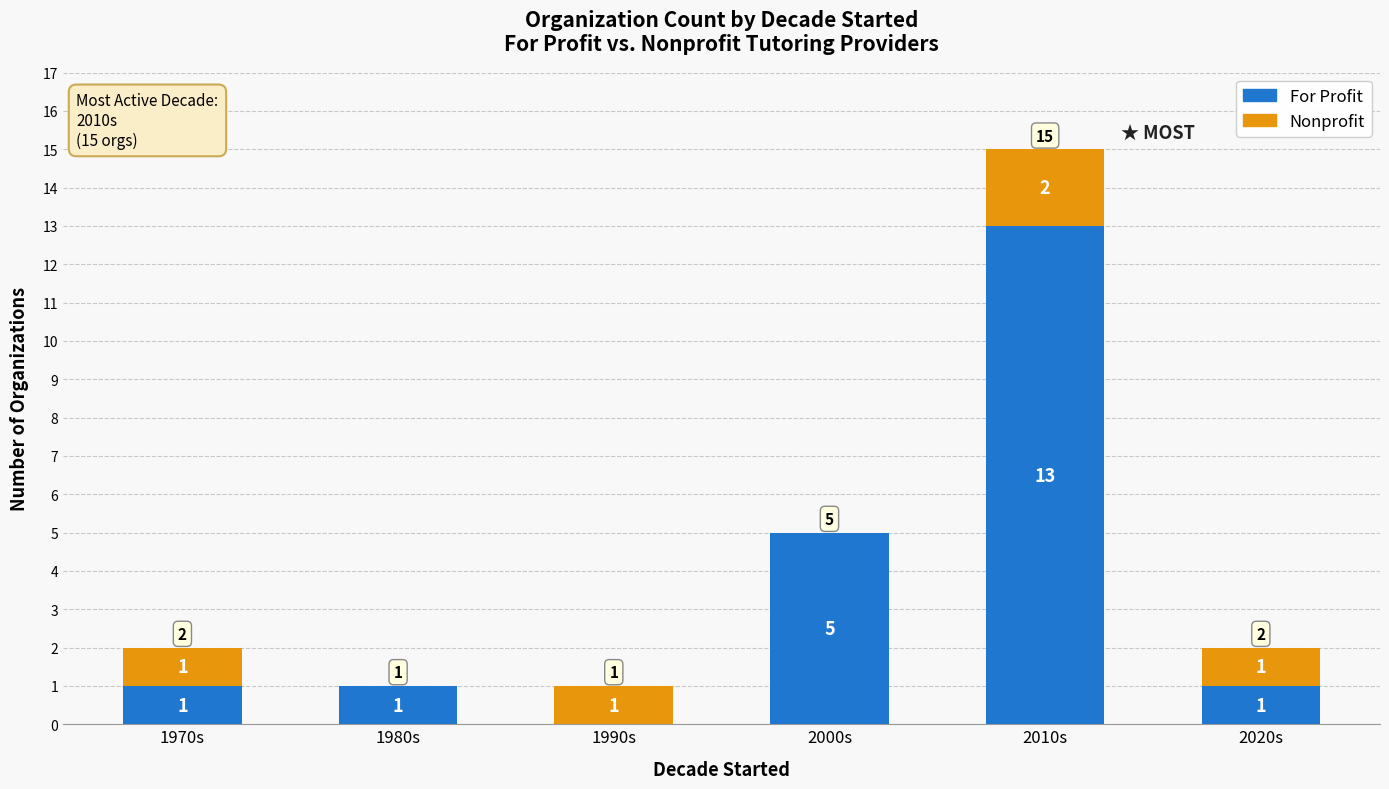

Is it true that For Profit equals 6 at 2010s?

False